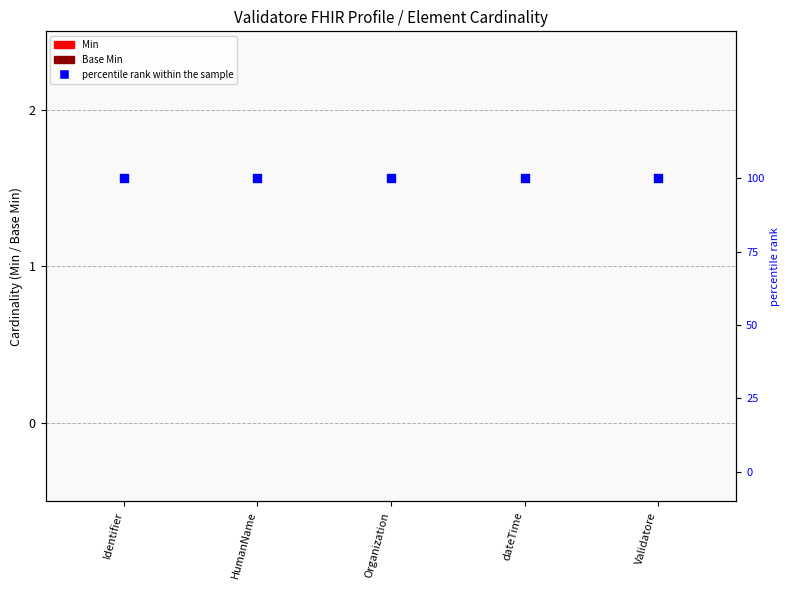

At which category is the sum across all series the highest?

Identifier